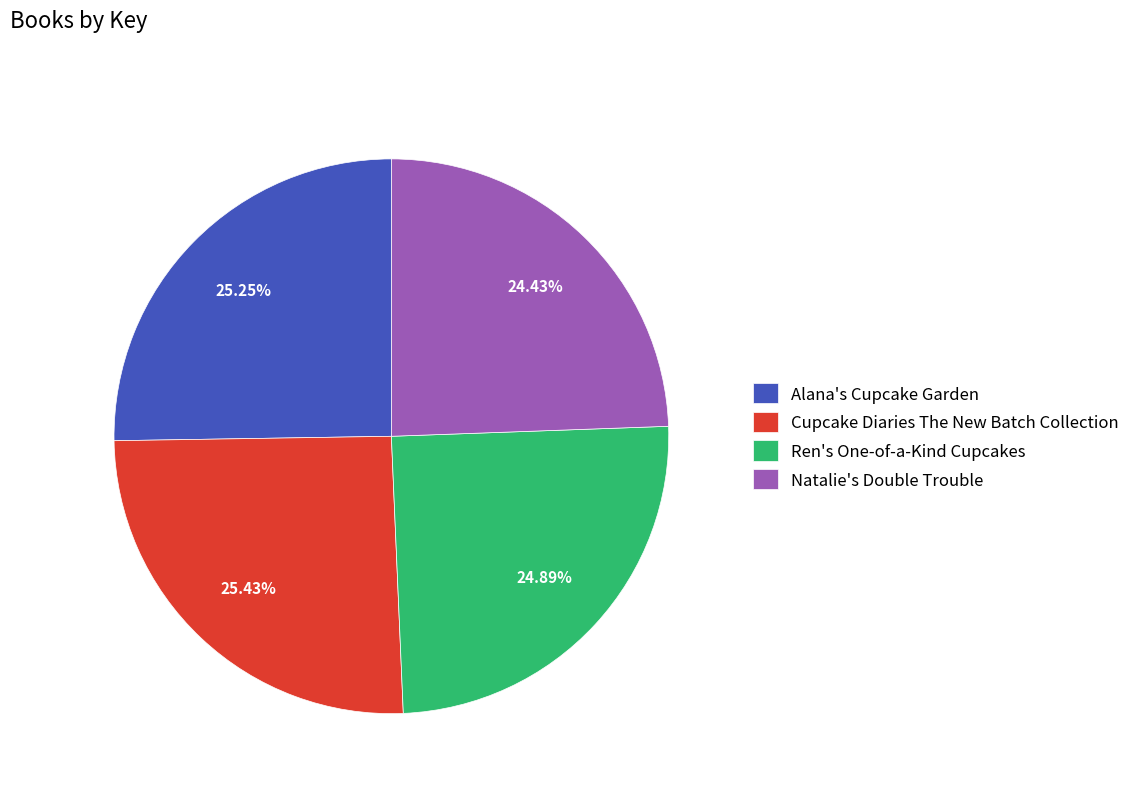

Combined, do Alana's Cupcake Garden and Natalie's Double Trouble account for over 50%?

No